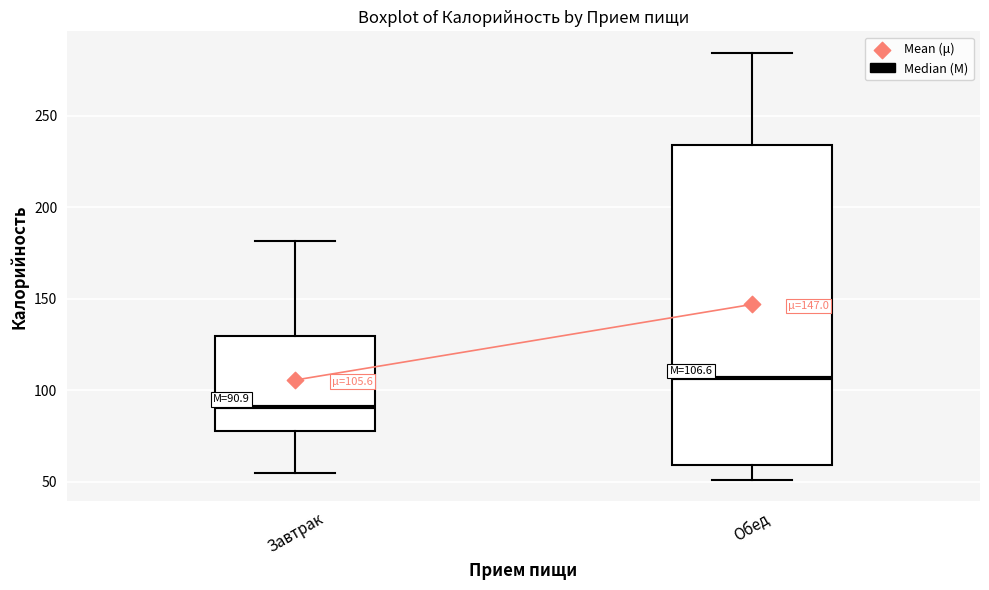

Which box is the tallest, from its lower edge to its upper edge?

Обед